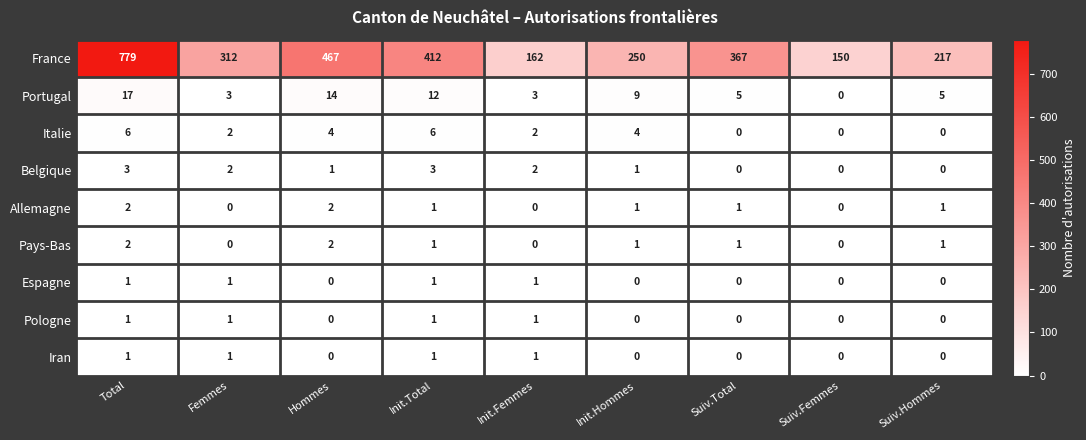

Which series changed the most between Init.Total and Init.Hommes?

France